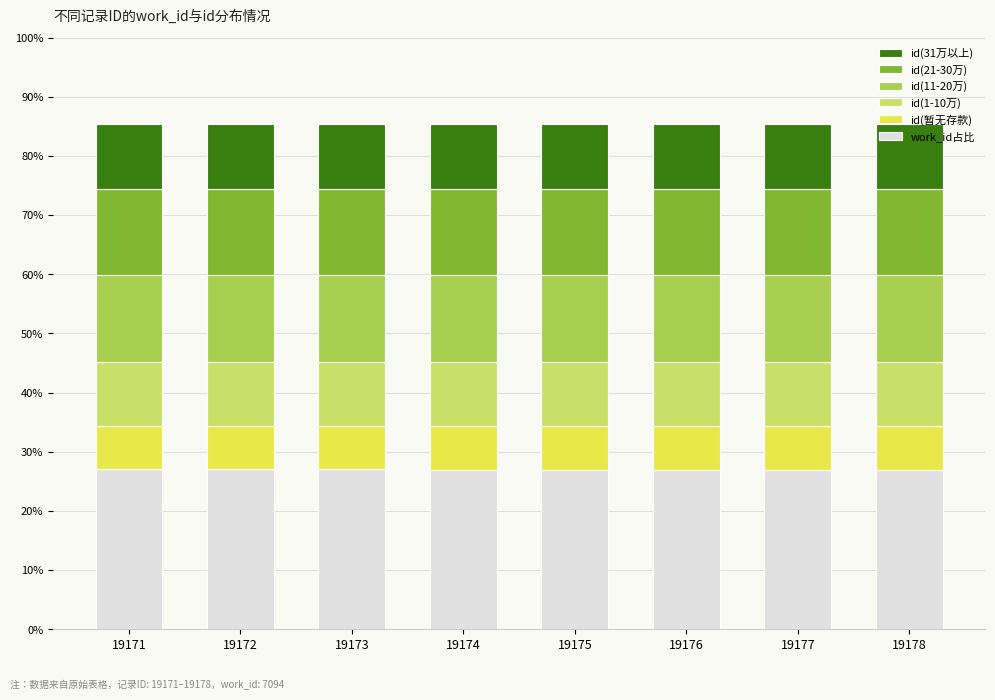

What is the minimum value for work_id占比?

27.0